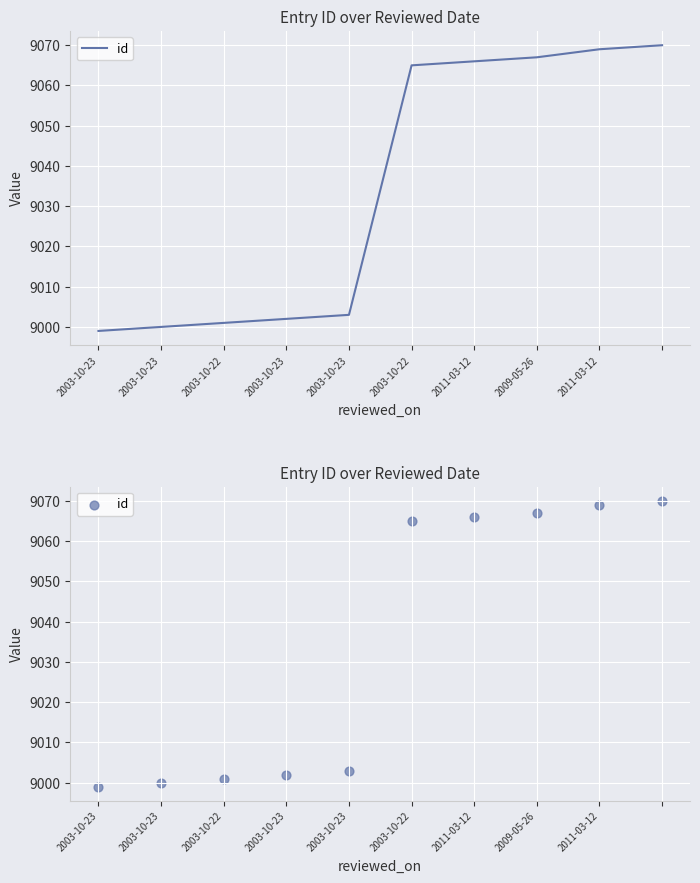

What is the change in value from 2003-10-23 to 2009-05-26?

+67